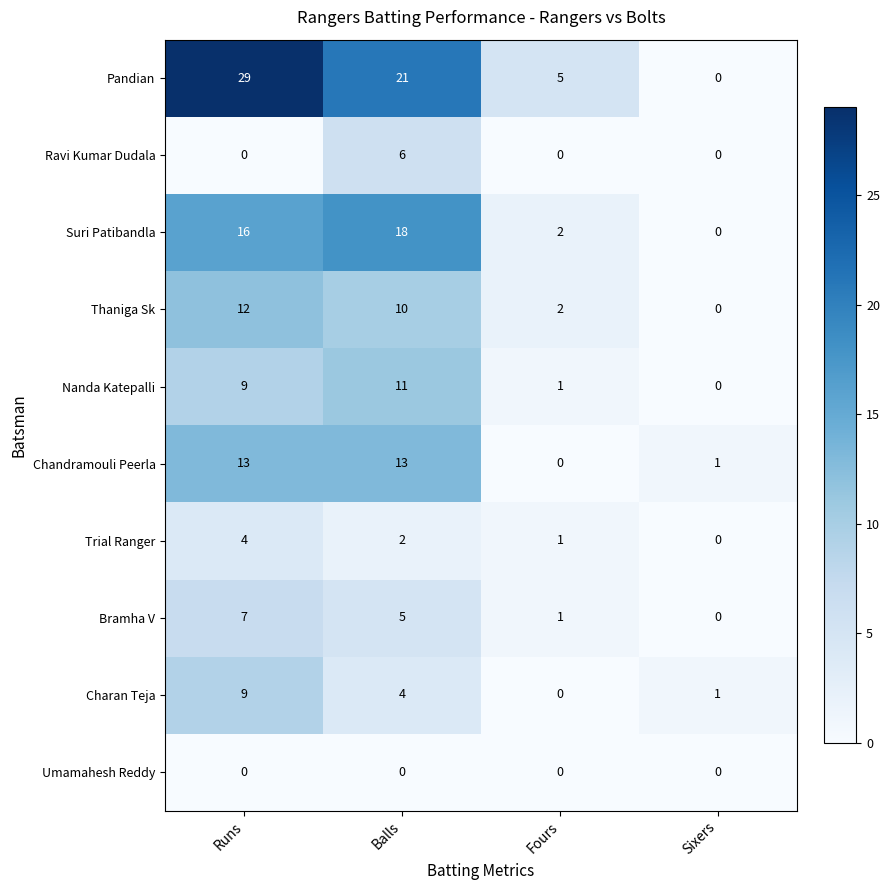

Rank the series at Balls from lowest to highest value.

Umamahesh Reddy, Trial Ranger, Charan Teja, Bramha V, Ravi Kumar Dudala, Thaniga Sk, Nanda Katepalli, Chandramouli Peerla, Suri Patibandla, Pandian